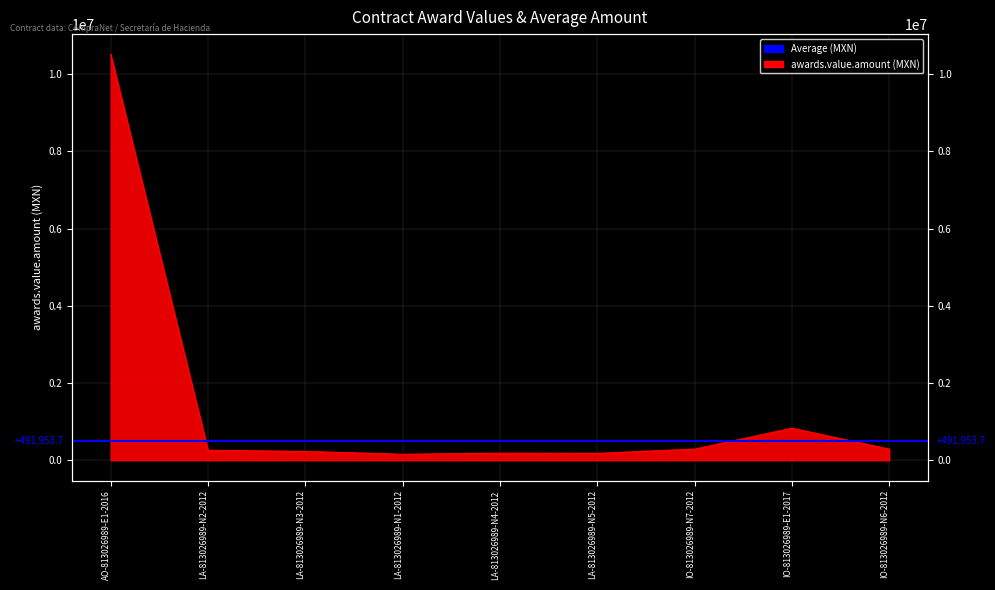

What is the label of the 7th point from the right?

LA-813026989-N3-2012